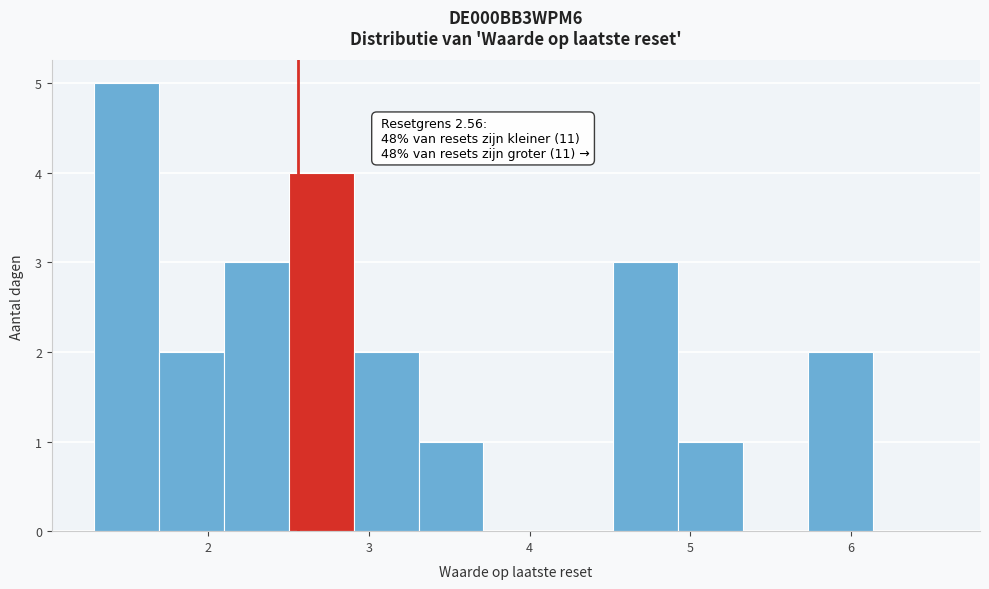

Which range on the x-axis has the tallest bar?

1.3 to 1.7